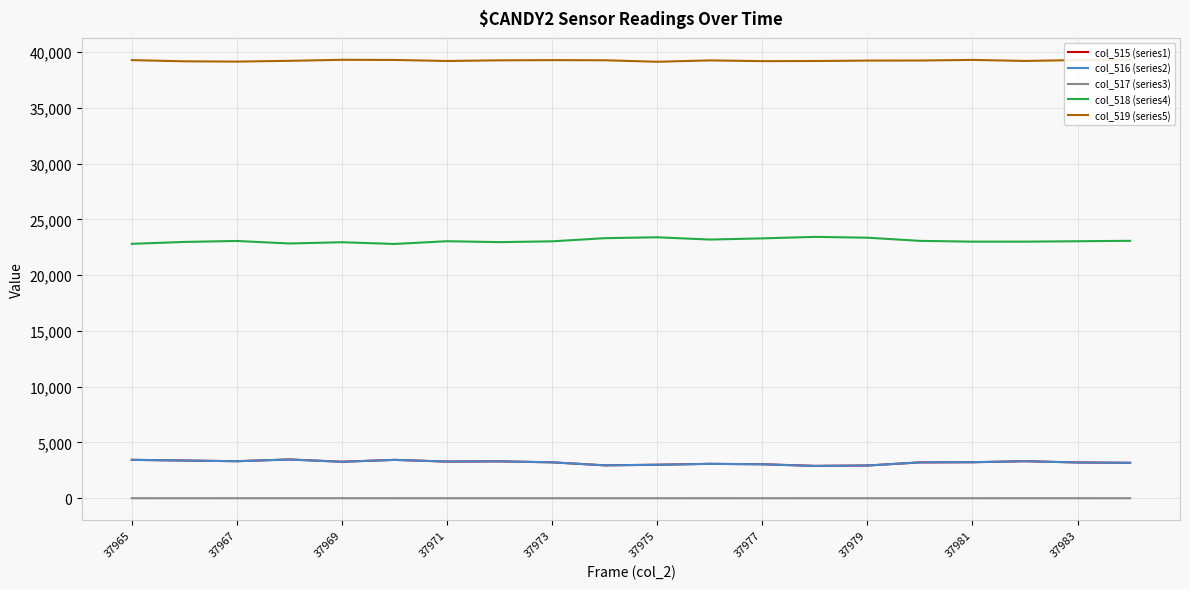

True or false: col_517 (series3) and col_516 (series2) intersect in this chart.

False